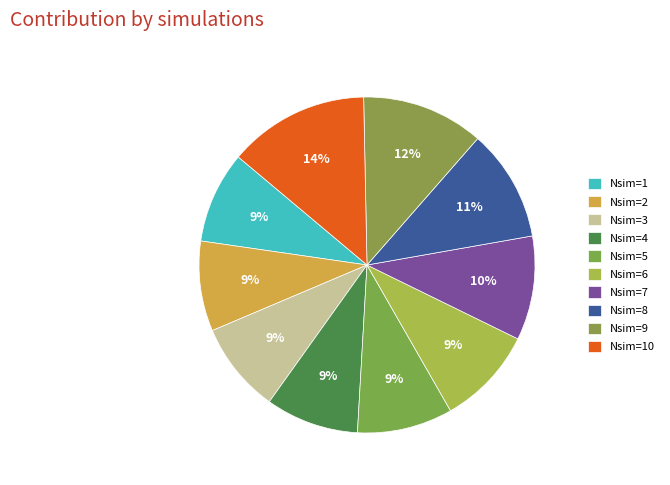

To the nearest percent, what is the difference between the largest and smallest slice percentages?

5%